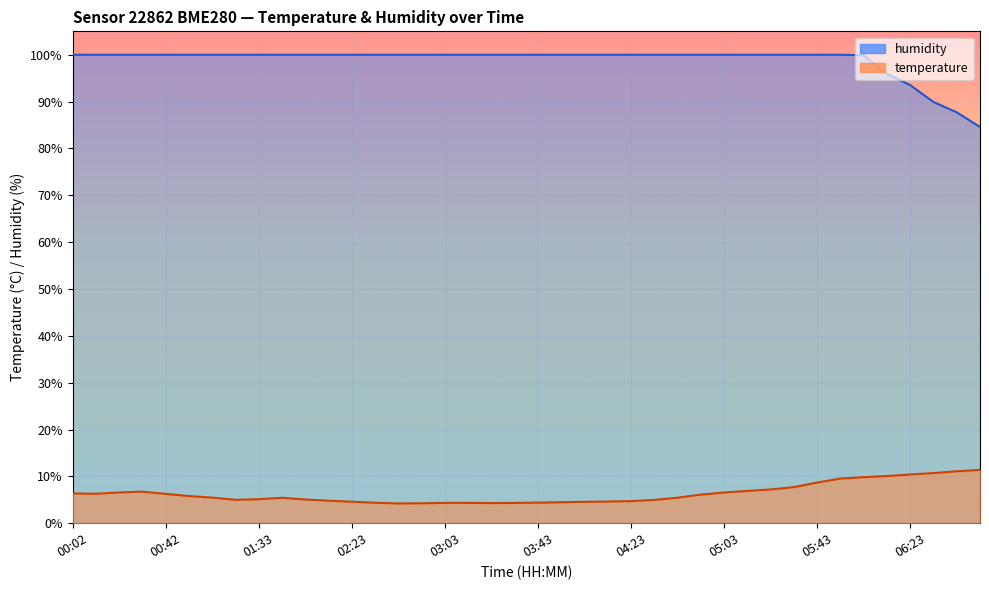

What is the sum of all humidity values?

3951.6